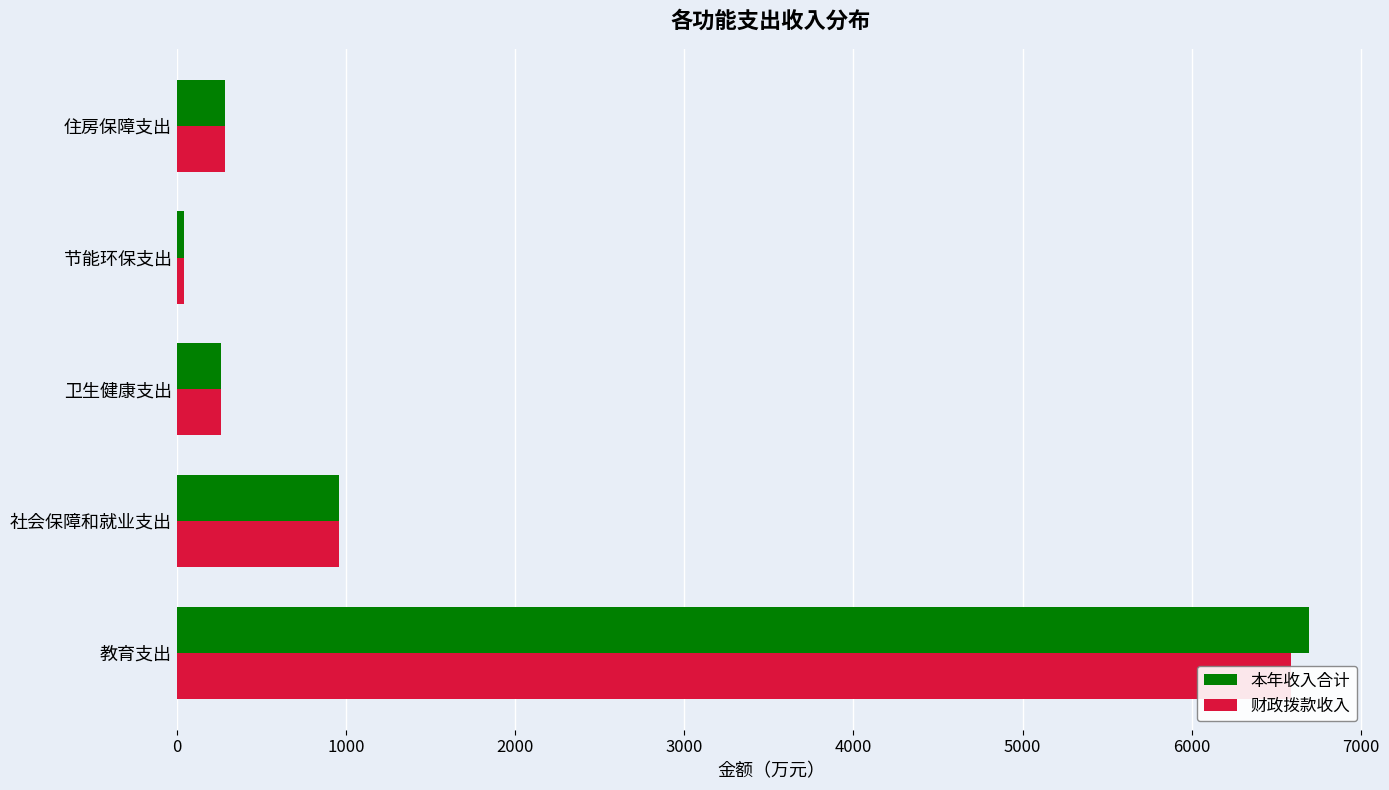

Rank the series by their average value, from lowest to highest.

财政拨款收入, 本年收入合计